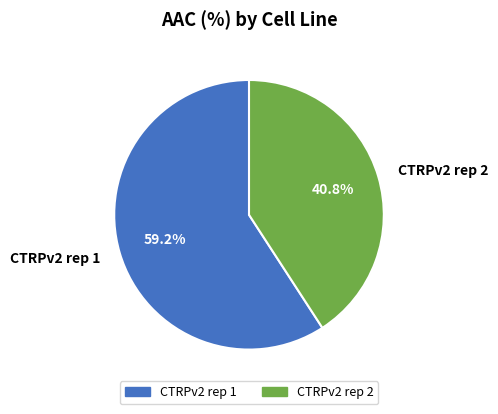

What percentage is the CTRPv2 rep 1 slice, to the nearest percent?

59%